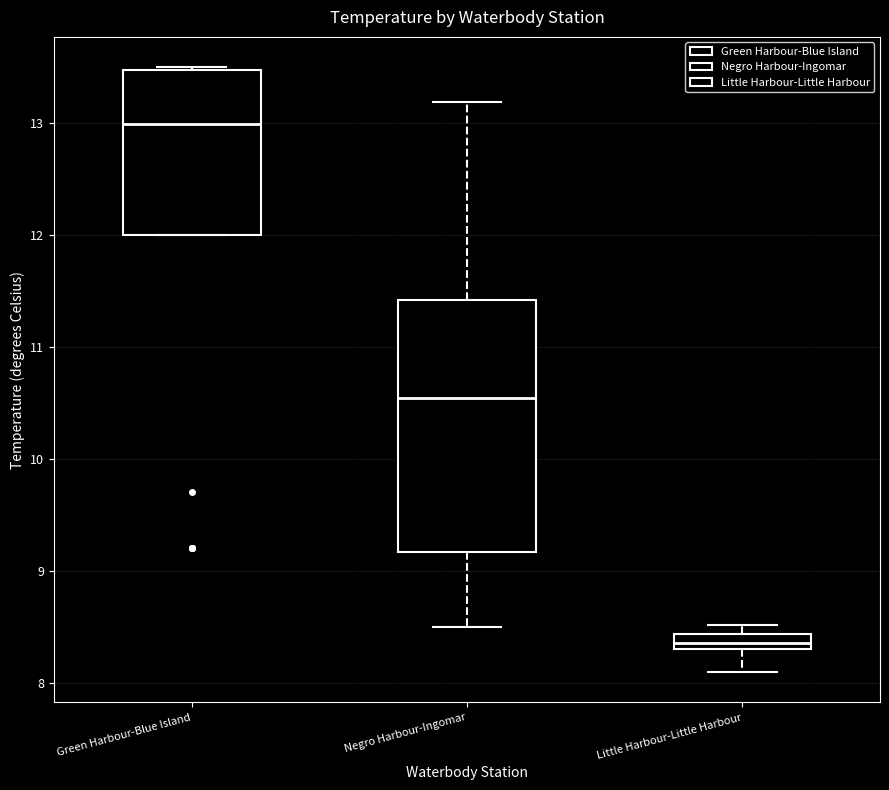

Where does the lower whisker of the box for Little Harbour-Little Harbour end on the y-axis? The values are not printed on the chart, so give them approximately, as read against the axis.

8.1